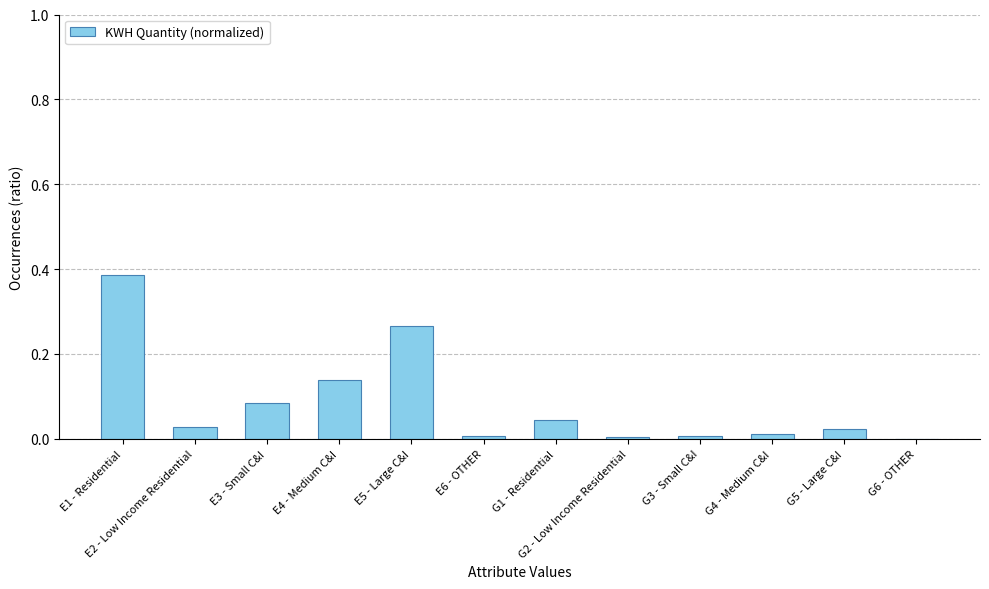

At which category does the chart reach its peak across all series?

E1 - Residential